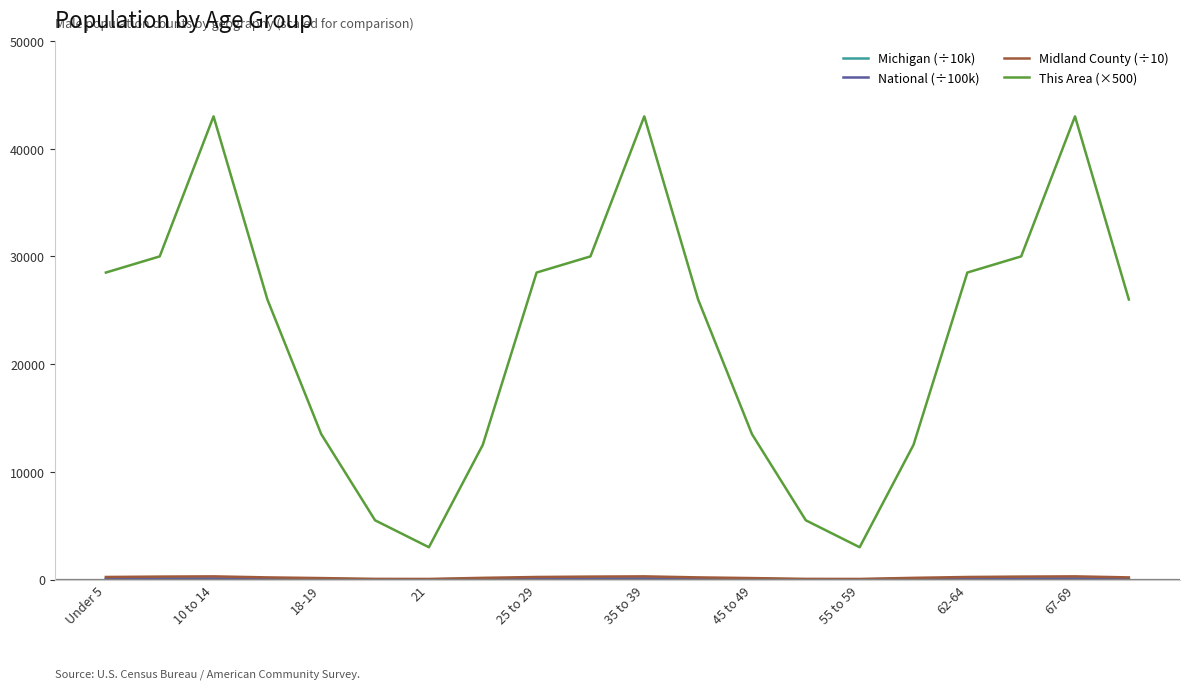

Which series has the largest range (max minus min)?

This Area (×500)